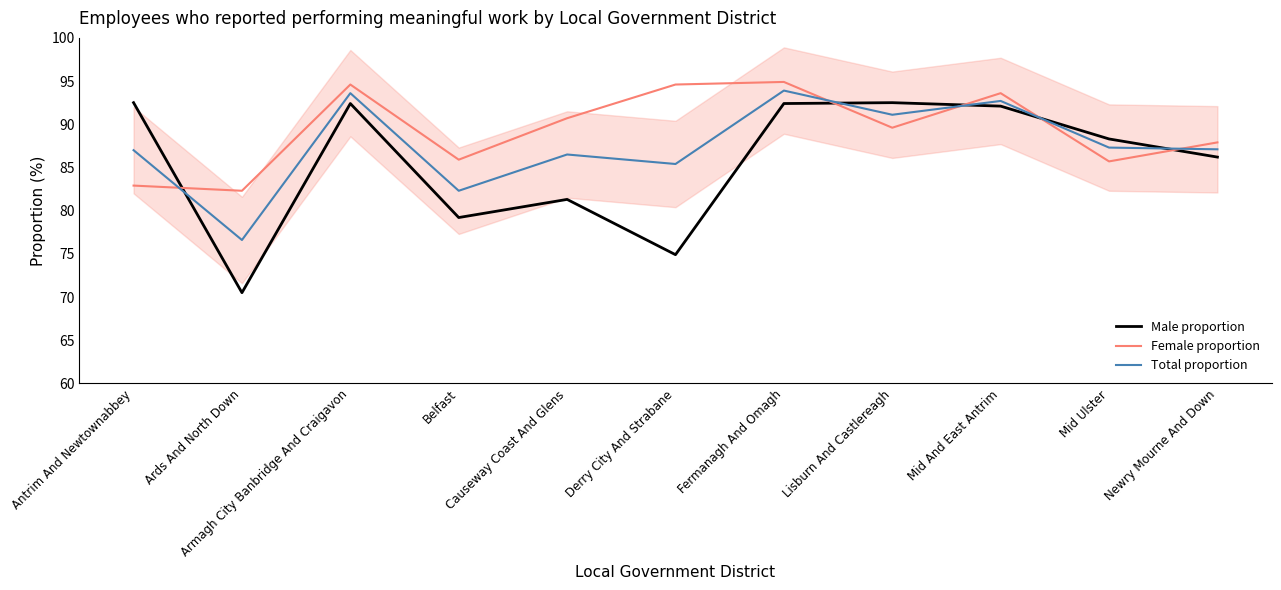

At which label does Total proportion reach its peak?

Fermanagh And Omagh